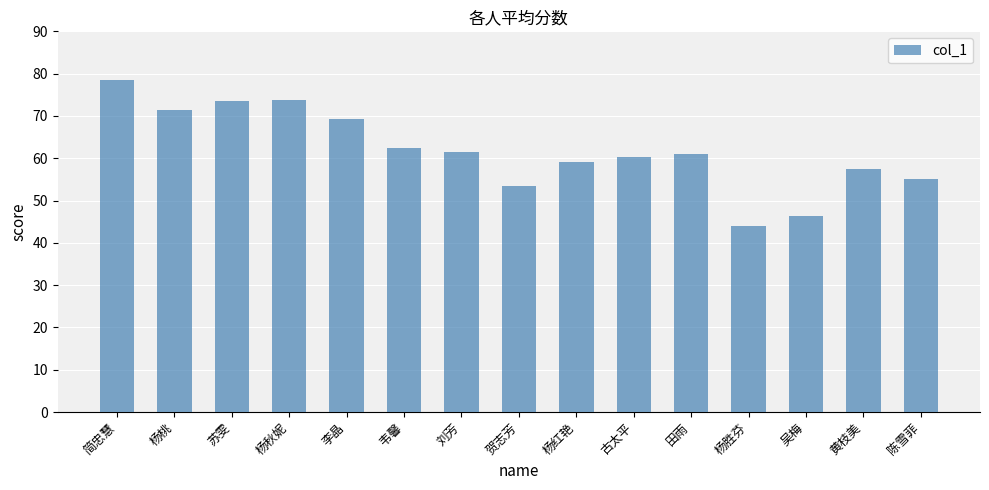

What is the approximate value at 吴梅?

46.3